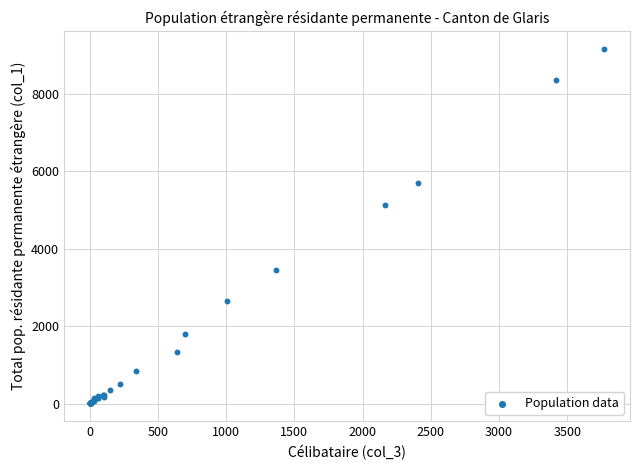

What Y value in the scatter plot is closest to 4582?

5122